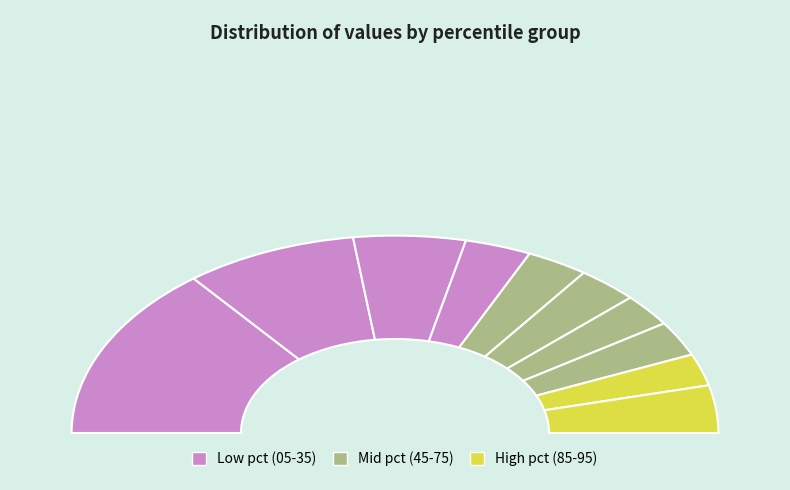

What is the change in value from pct15 to pct75?

-0.5